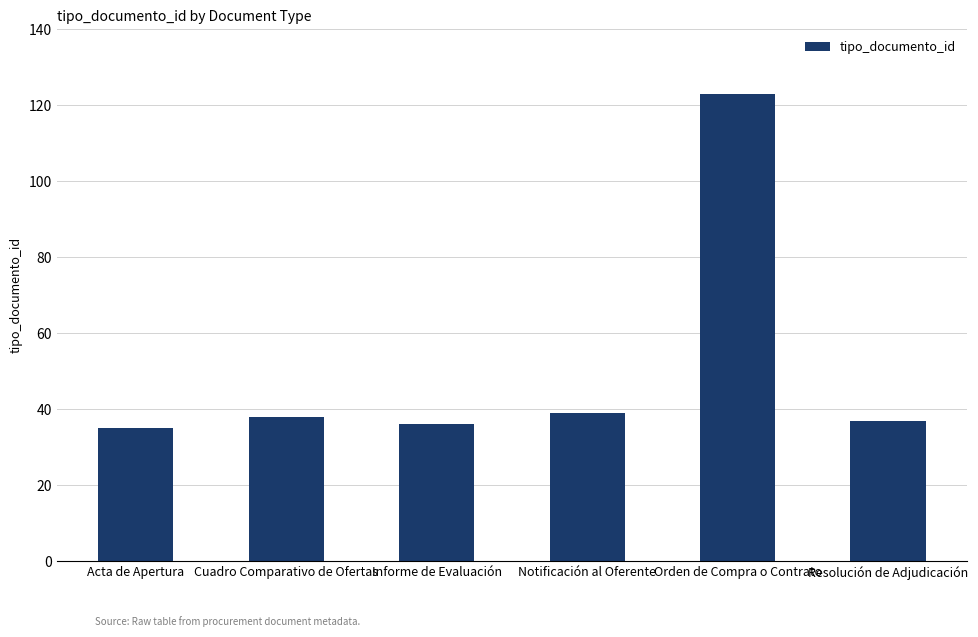

What is the ratio of the value at Cuadro Comparativo de Ofertas to the value at Acta de Apertura?

1.1